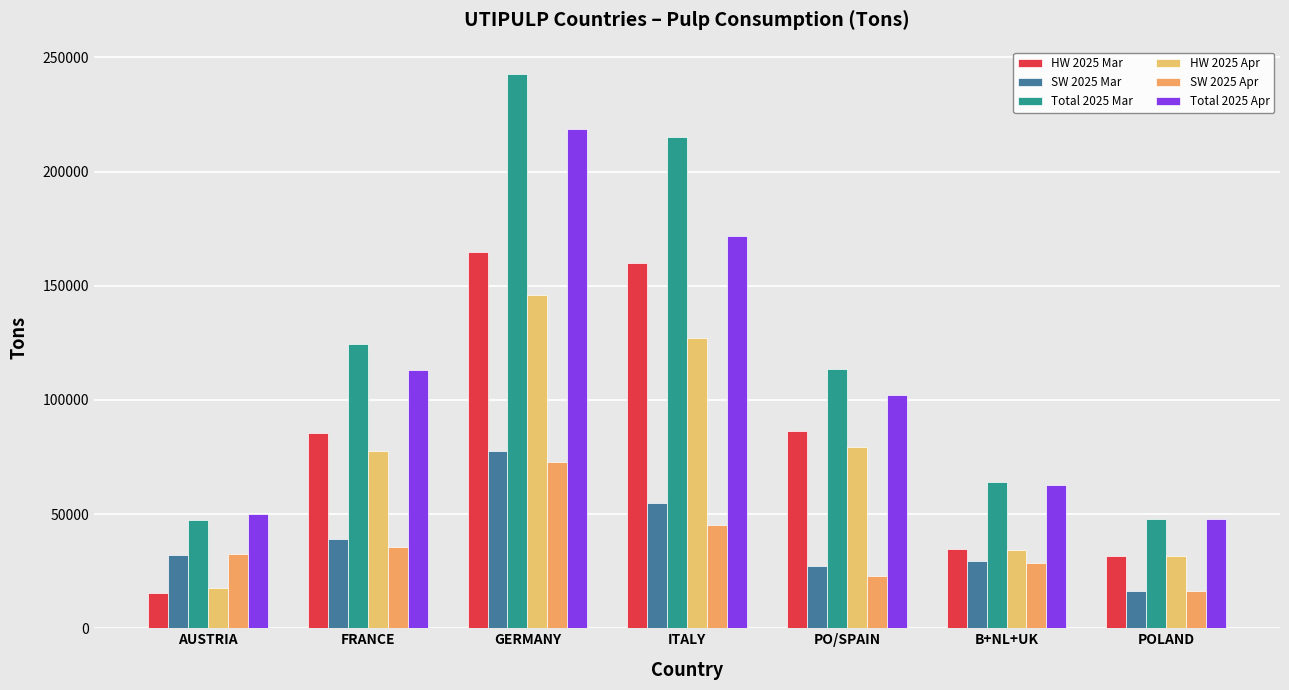

What is the label of the 1st bar from the left?

AUSTRIA